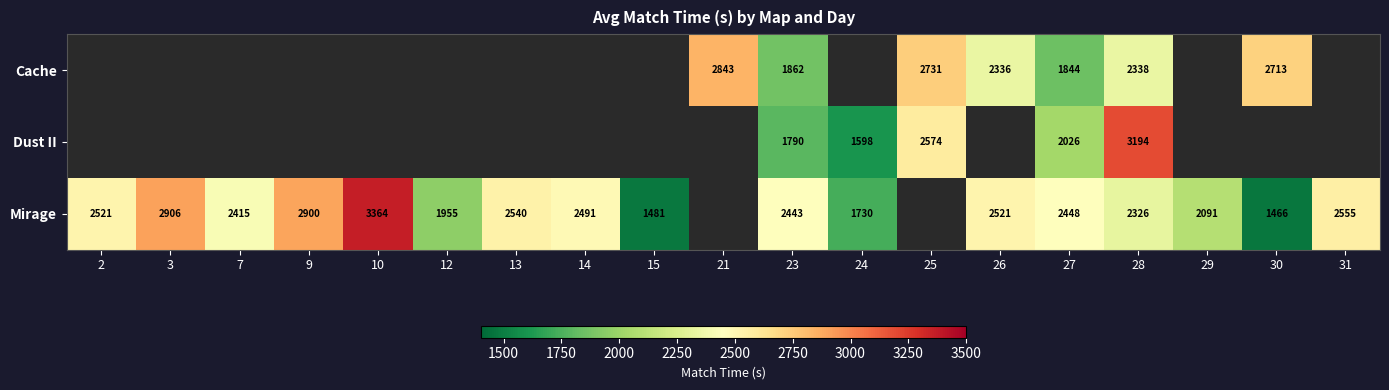

What is the total value across all series at 28?

7858